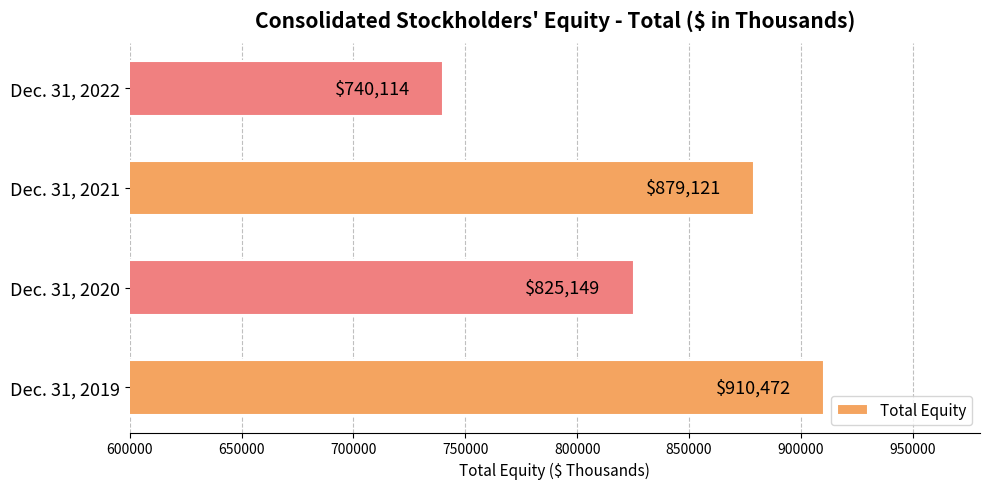

What is the average value?

838714